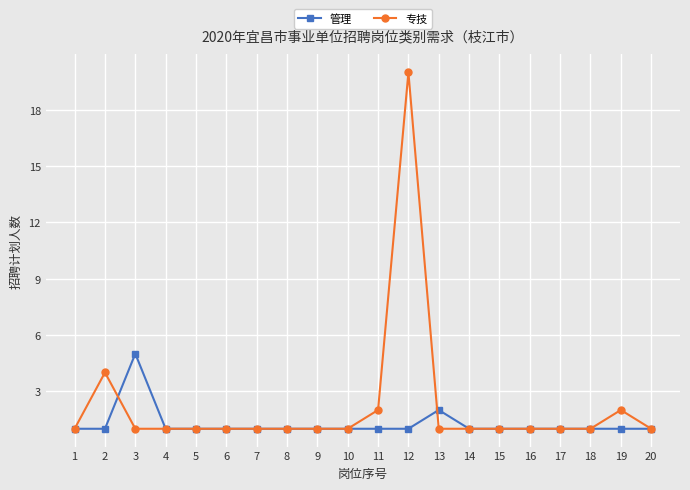

What is the value of the 专技 point at the 3rd from the left?

1